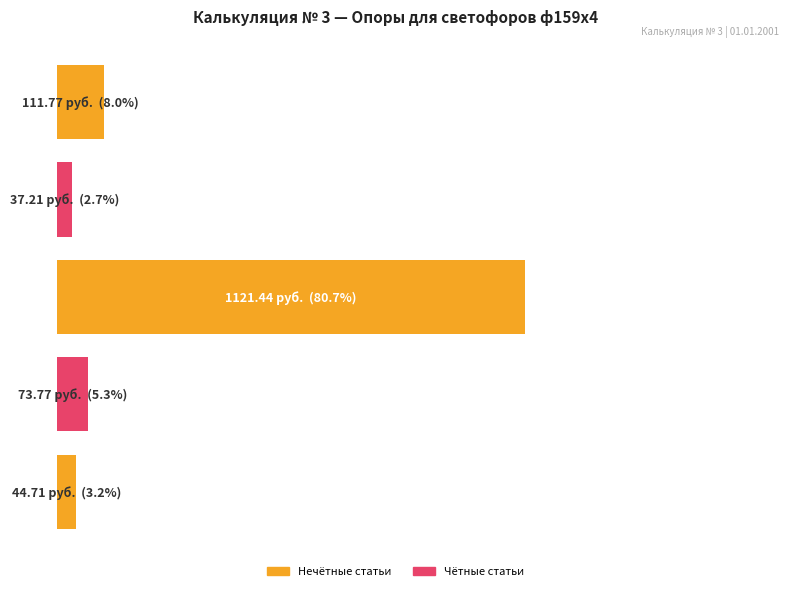

Rank the categories by value from lowest to highest.

Машины и механизмы, Сметная прибыль, Накладные расходы, Трудозатраты, Материалы